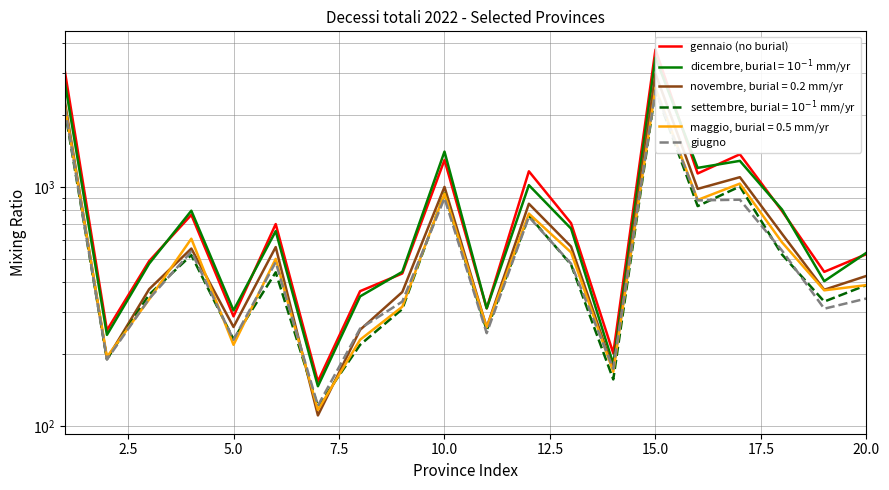

What is the smallest value displayed?

121